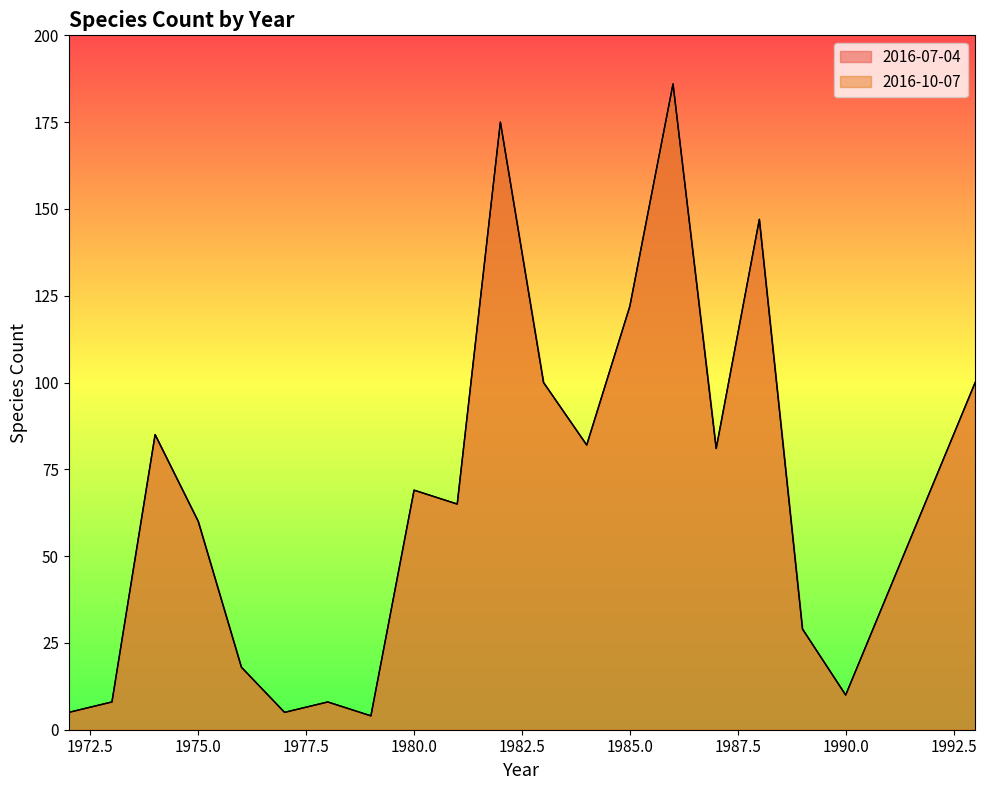

What is the difference between the maximum and second lowest values in the 2016-10-07 series?

181